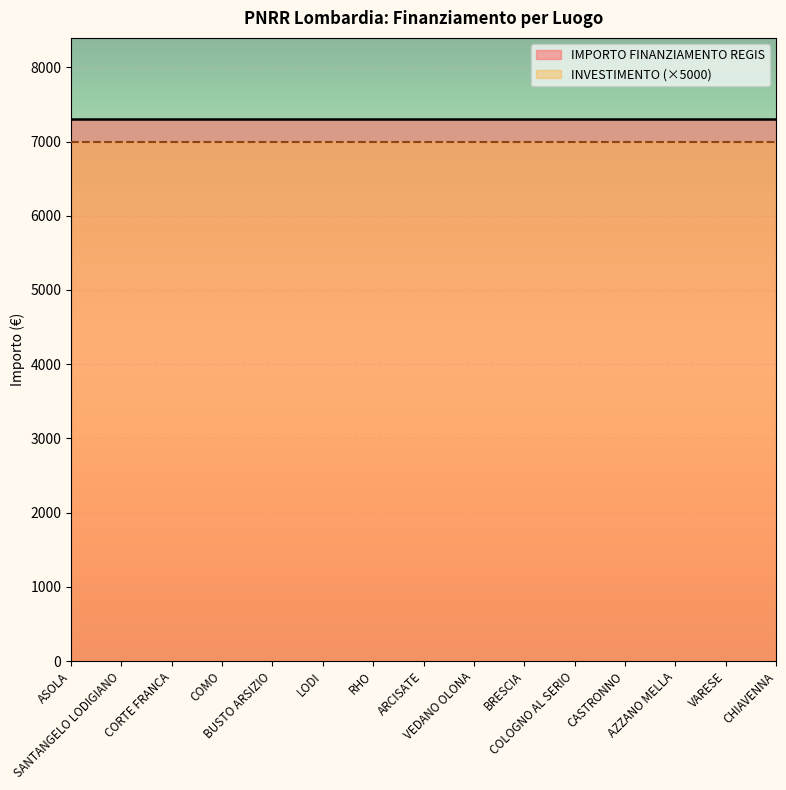

What is the total value across all series at VARESE?

14301